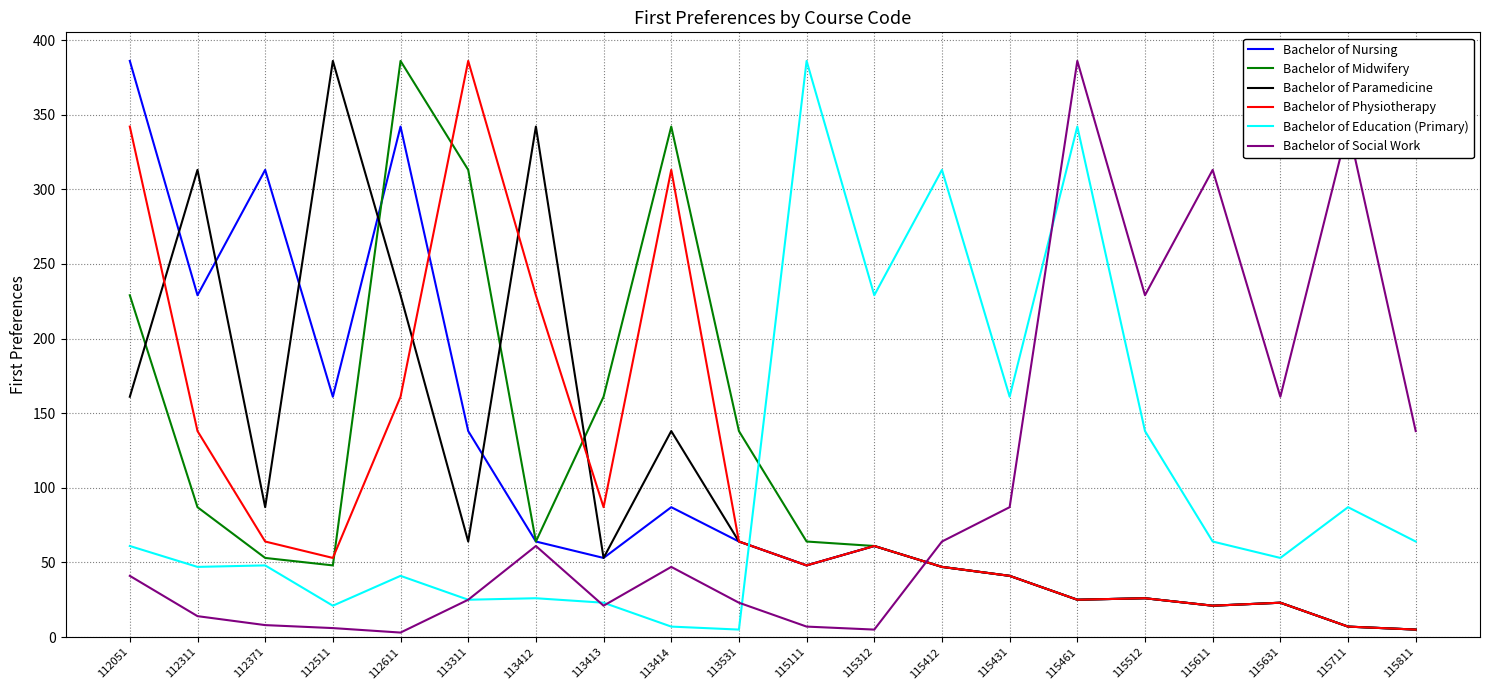

What are all the series names shown in the legend?

Bachelor of Nursing, Bachelor of Midwifery, Bachelor of Paramedicine, Bachelor of Physiotherapy, Bachelor of Education (Primary), Bachelor of Social Work